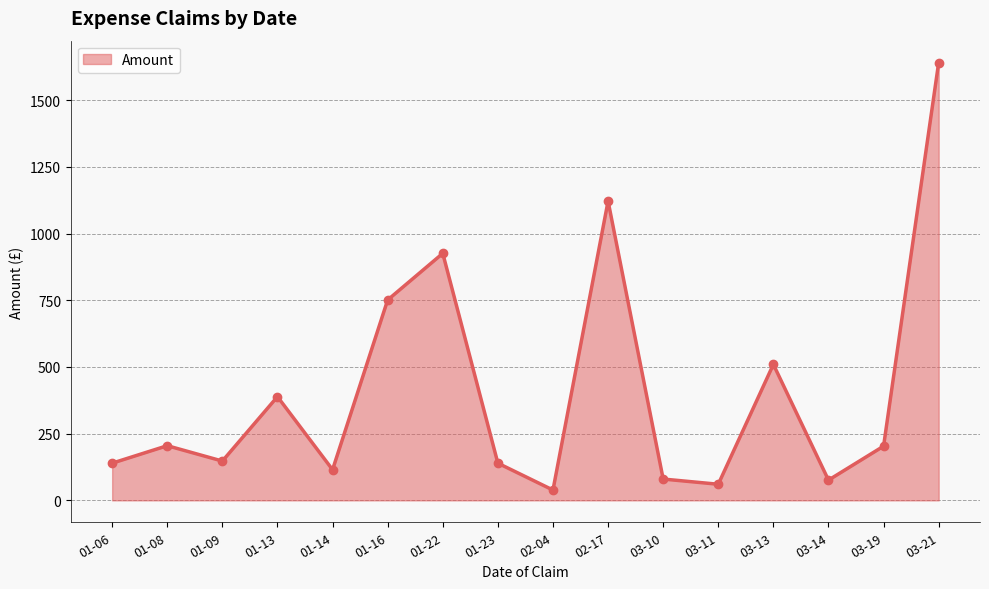

What is the average value?

409.0